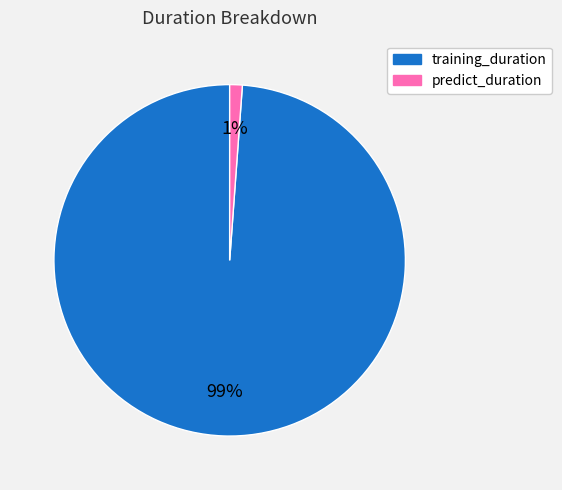

Which has a higher value, predict_duration or training_duration?

training_duration